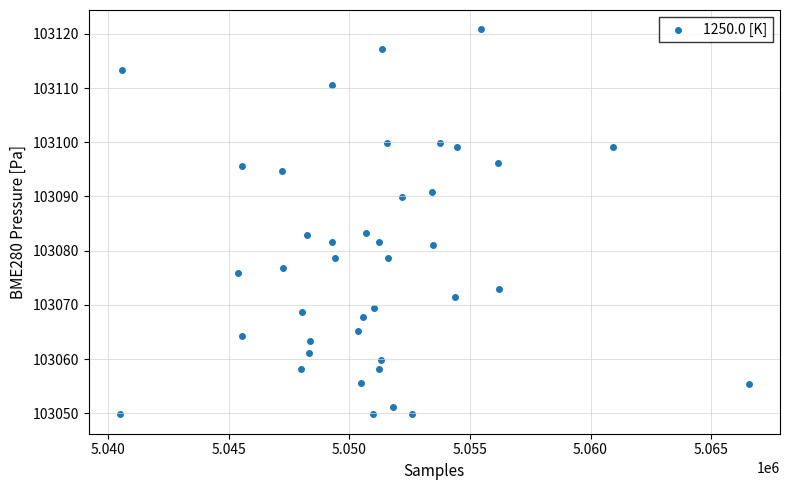

What is the range of X values (max minus min)?

26068.0